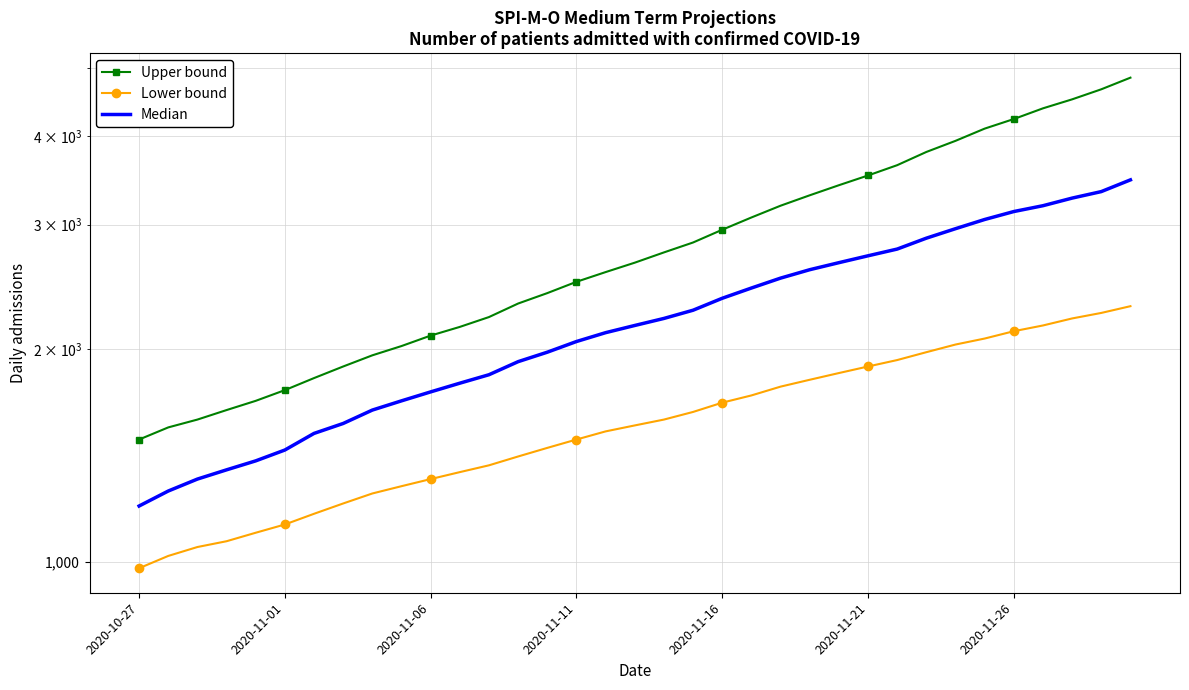

Reading right to left, extract all data points from this chart.

Upper bound: 4840	4660	4510	4380	4230	4100	3940	3800	3640	3520	3410	3300	3190	3070	2950	2830	2740	2650	2570	2490	2400	2320	2220	2150	2090	2020	1960	1890	1820	1750	1690	1640	1590	1550	1490
Lower bound: 2300	2250	2210	2160	2120	2070	2030	1980	1930	1890	1850	1810	1770	1720	1680	1630	1590	1560	1530	1490	1450	1410	1370	1340	1310	1280	1250	1210	1170	1130	1100	1070	1050	1020	980
Median: 3470	3340	3270	3190	3130	3050	2960	2870	2770	2710	2650	2590	2520	2440	2360	2270	2210	2160	2110	2050	1980	1920	1840	1790	1740	1690	1640	1570	1520	1440	1390	1350	1310	1260	1200